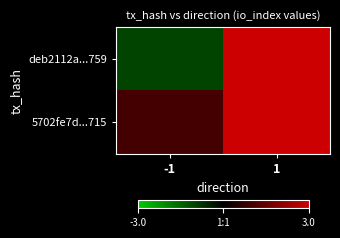

Which series has the widest spread of values?

5702fe7d...715